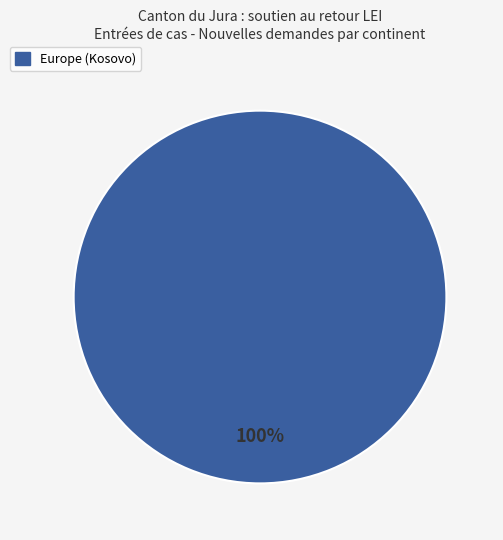

Count the number of slices in the pie.

1